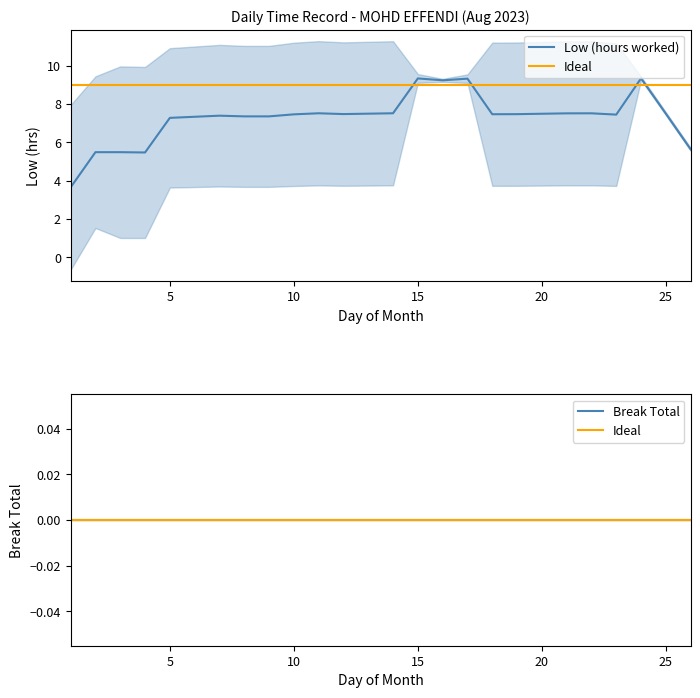

Rank the series by their maximum value, from lowest to highest.

Ideal, Break Total, Low (hours worked)